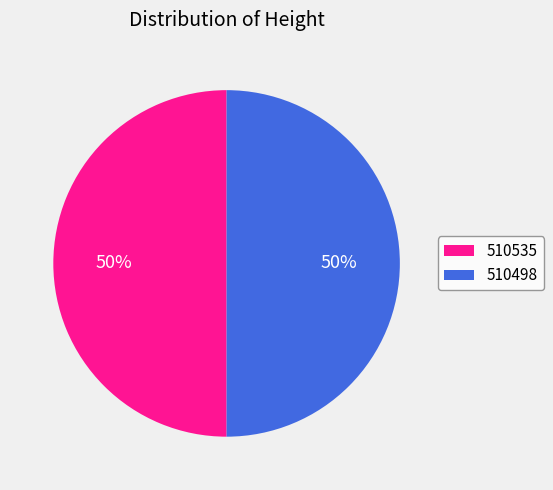

Combined, do 510498 and 510535 account for over 50%?

Yes